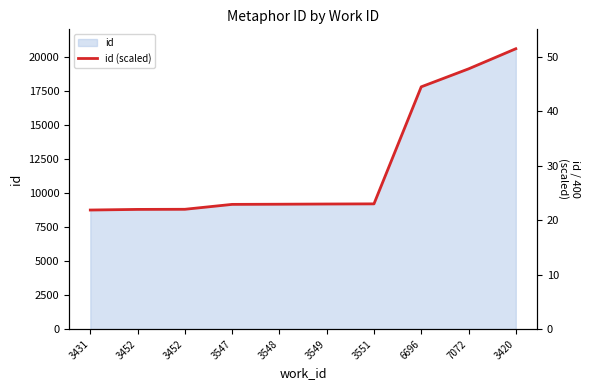

Reading left to right, transcribe all the data shown in this chart.

3431=21.8	3452=22.0	3452=22.0	3547=22.9	3548=22.9	3549=22.9	3551=23.0	6696=44.5	7072=47.7	3420=51.4